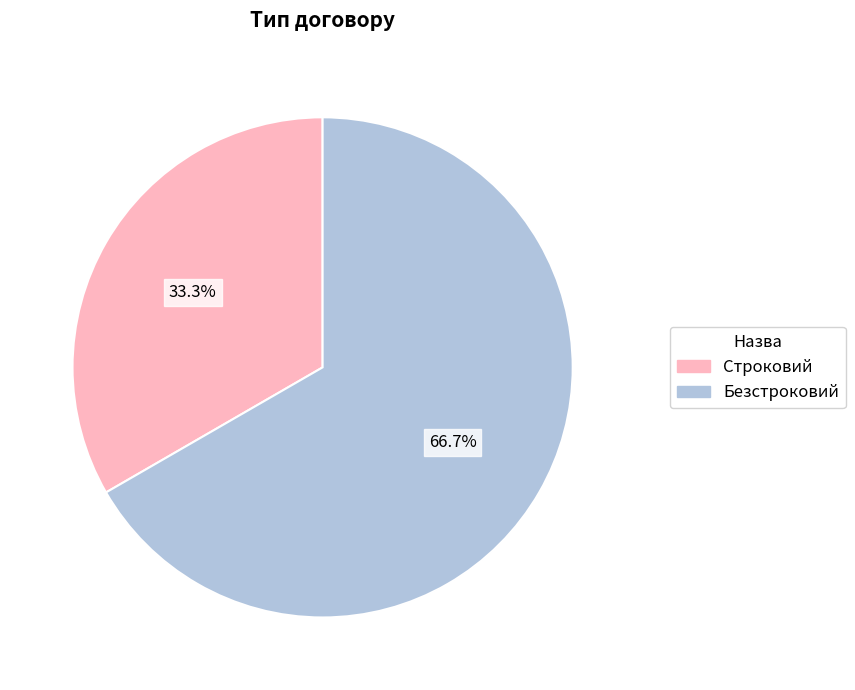

To the nearest percent, what percentage of the pie is Безстроковий?

67%